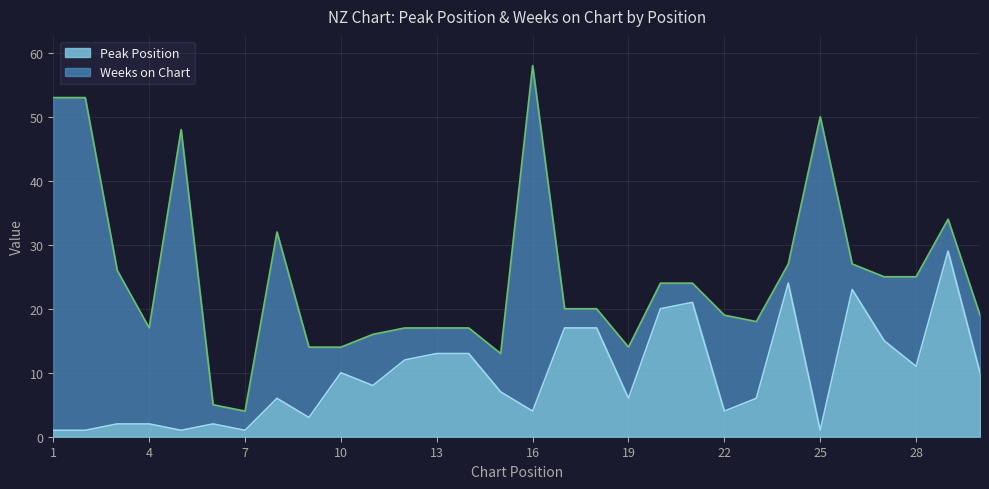

What is the smallest value displayed?

1